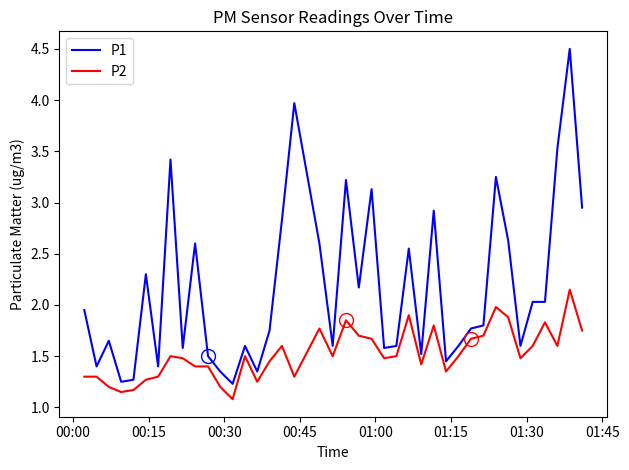

List the series in order of their peak value, lowest first.

P2, P1